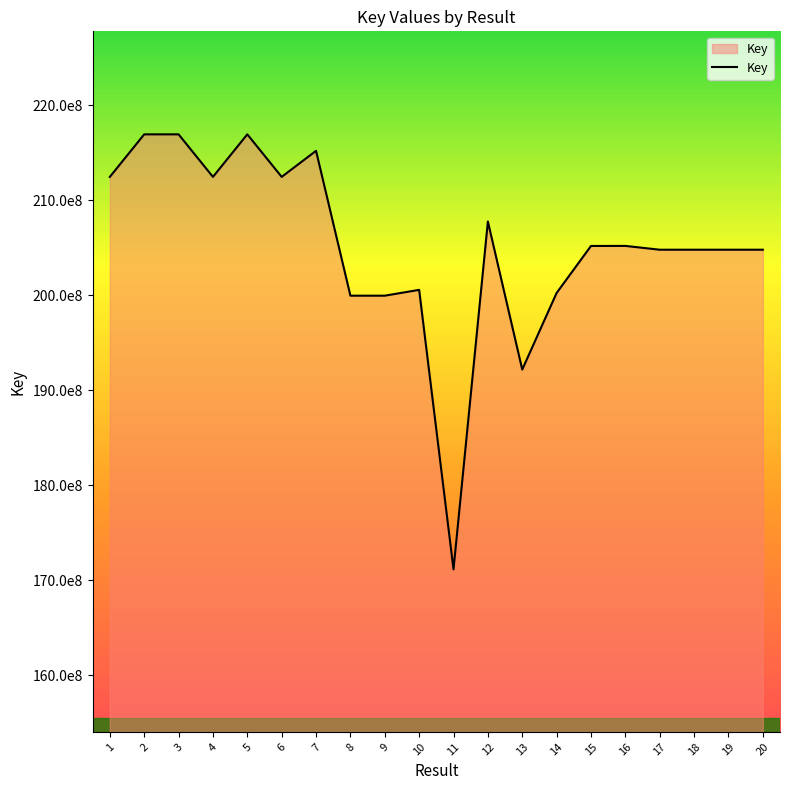

List the labels in order of value, smallest first.

11, 13, 8, 9, 14, 10, 19, 20, 17, 18, 15, 16, 12, 1, 6, 4, 7, 2, 5, 3